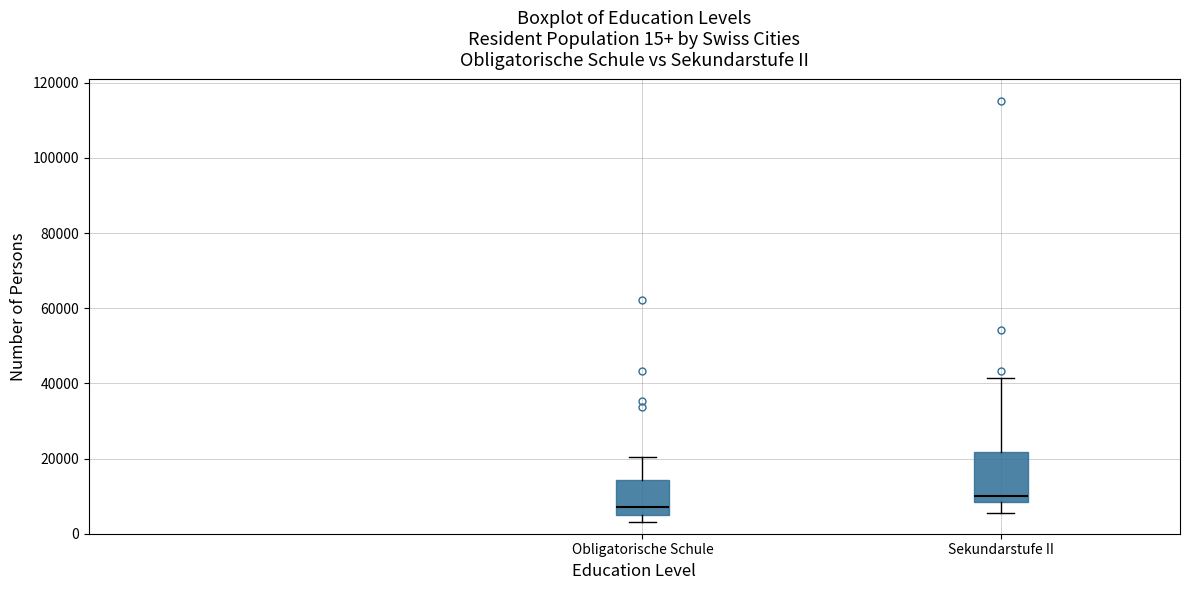

Which box is the tallest, from its lower edge to its upper edge?

Sekundarstufe II